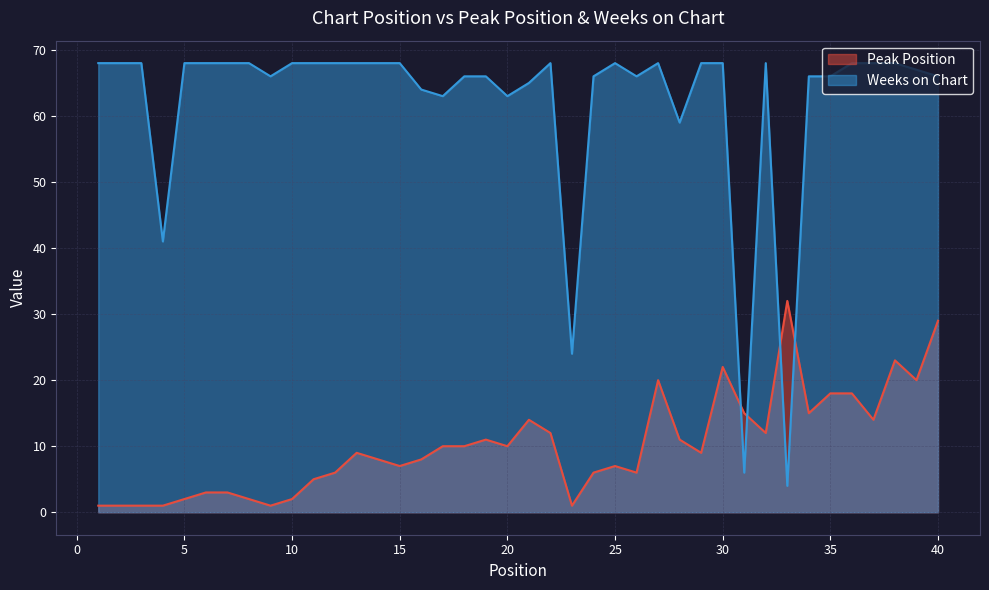

Where is the first local minimum for Weeks on Chart?

4